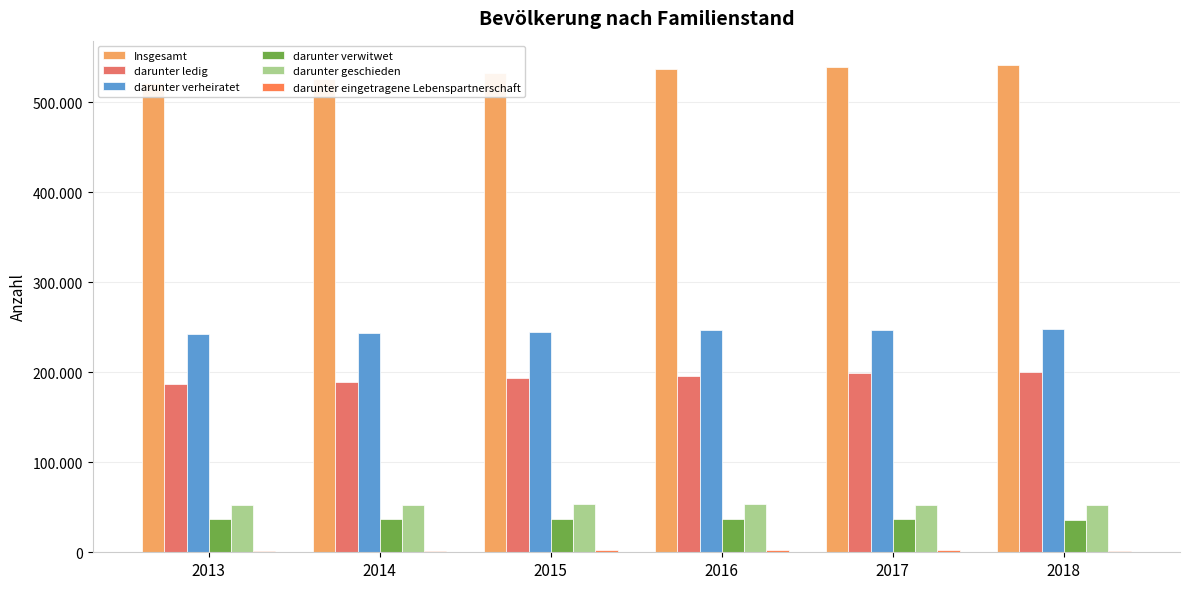

What is the total value across all series at 2014?

1051979